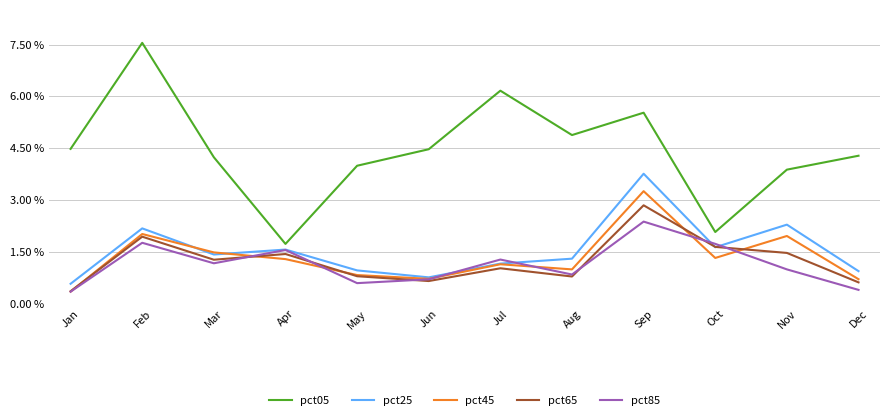

What is the difference between the pct85 values at Jan and Oct?

1.4